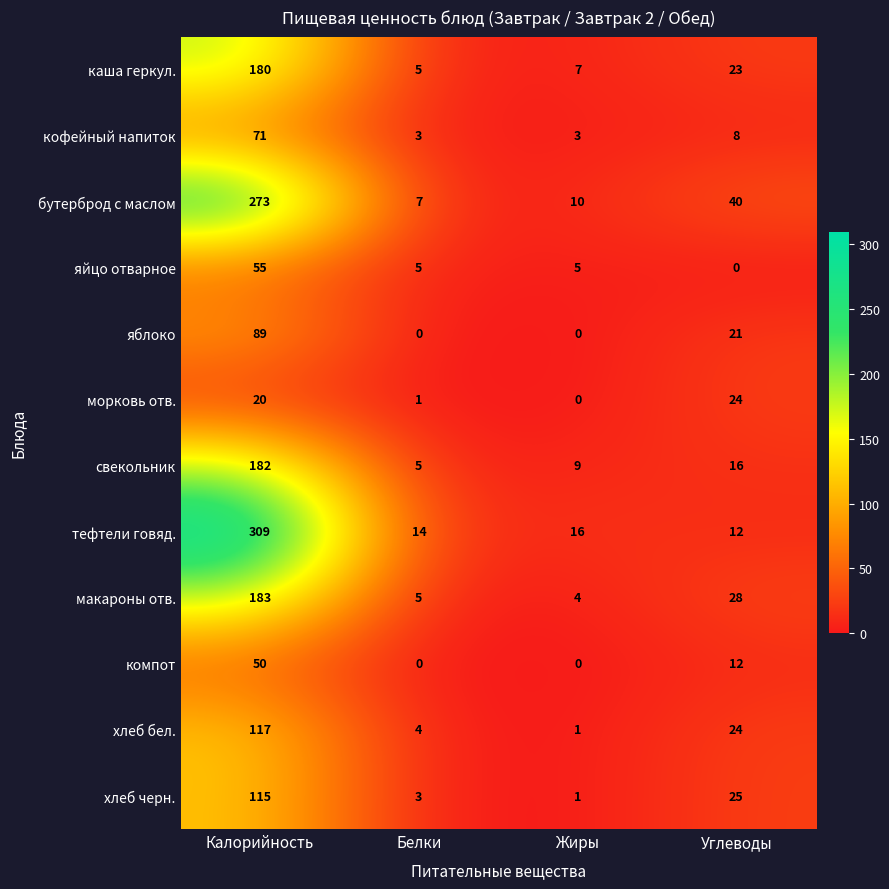

Is it true that хлеб бел. equals 4 at Белки?

True